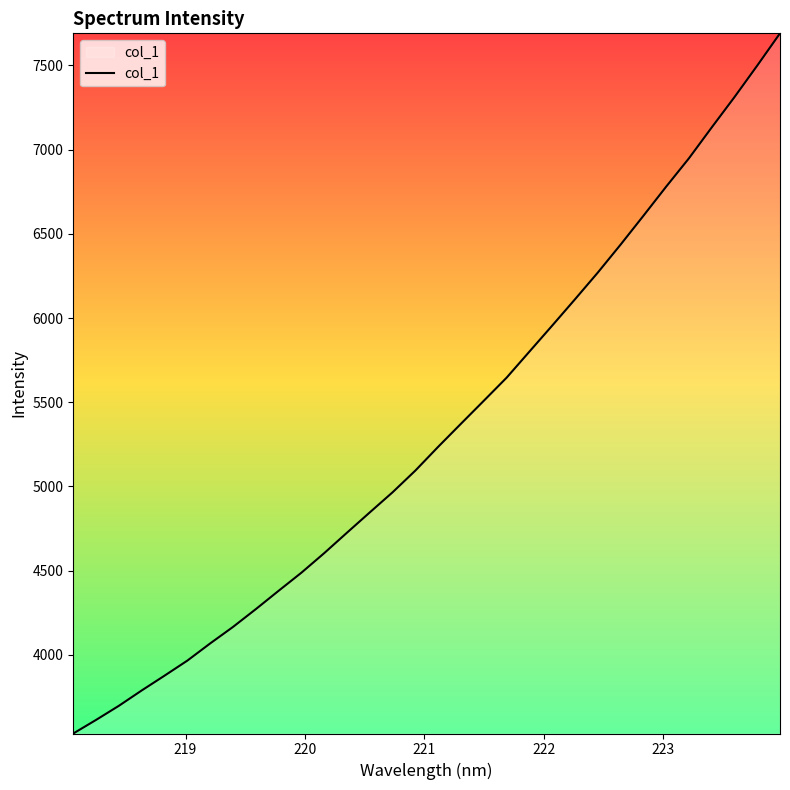

What is the minimum value shown in the chart?

3533.4